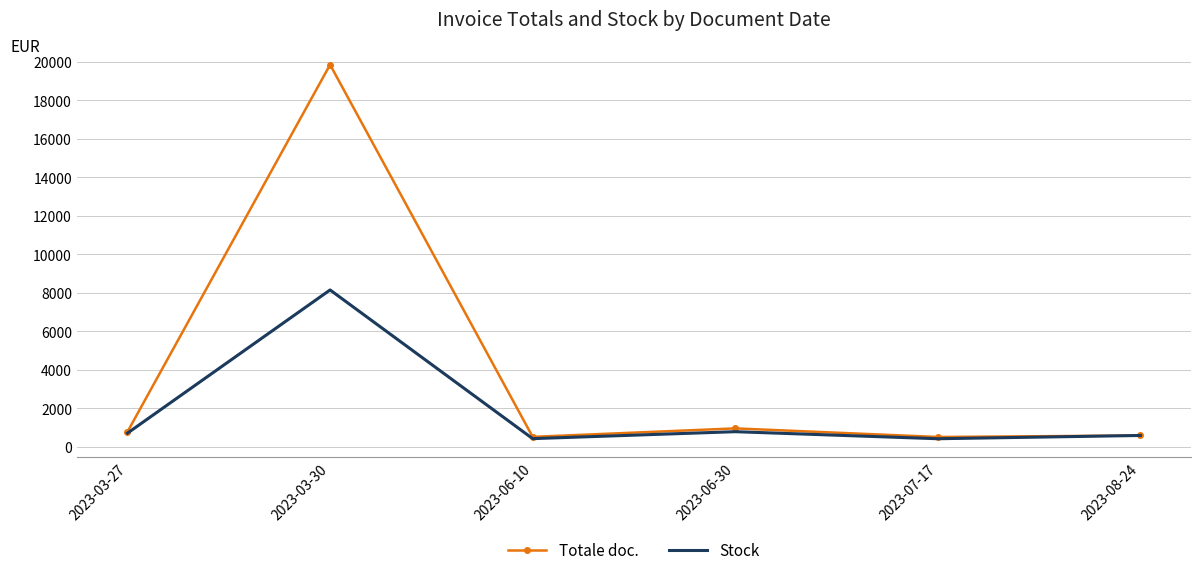

At which label is Stock closest to 4279?

2023-06-30